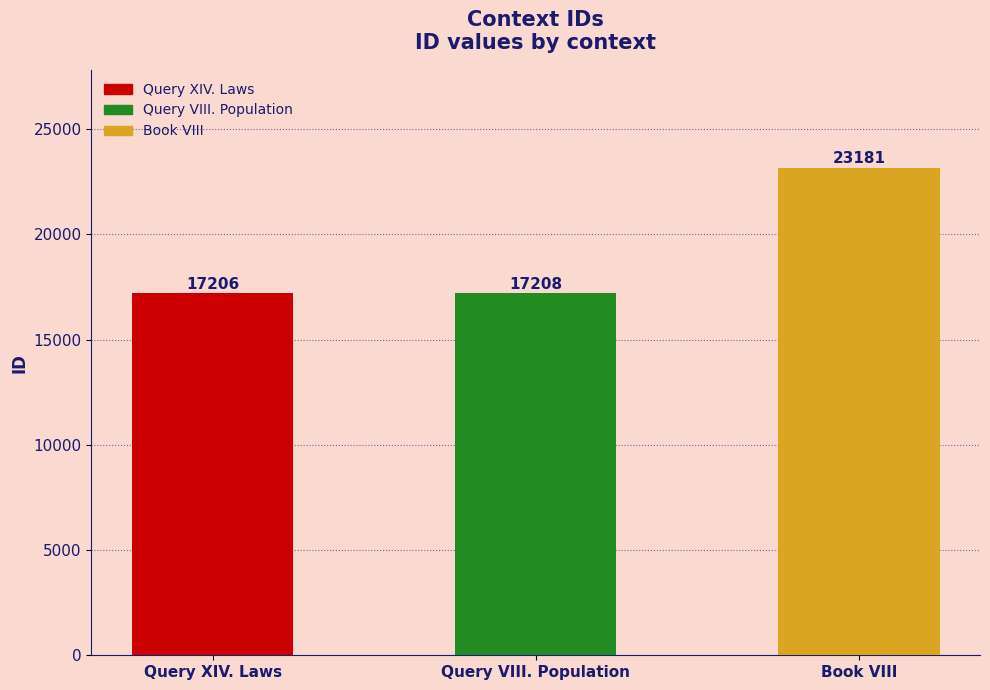

Between Book VIII and Query XIV. Laws, which is larger?

Book VIII